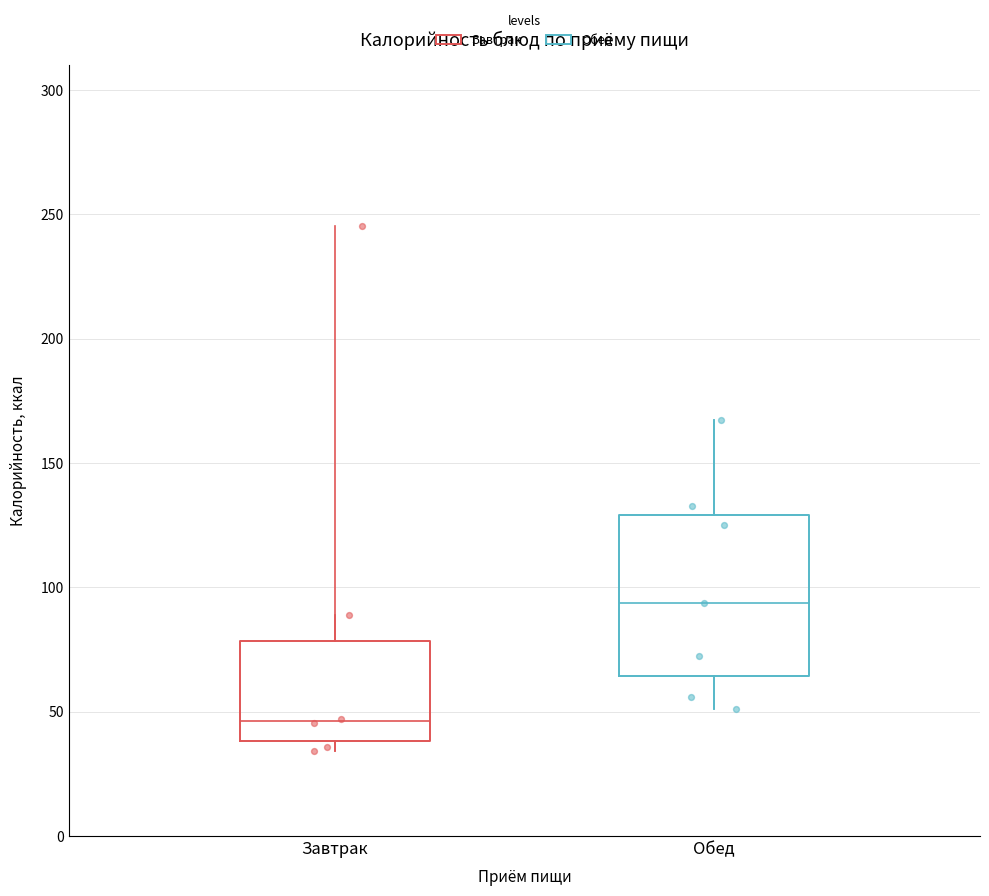

Which box is the tallest, from its lower edge to its upper edge?

Обед